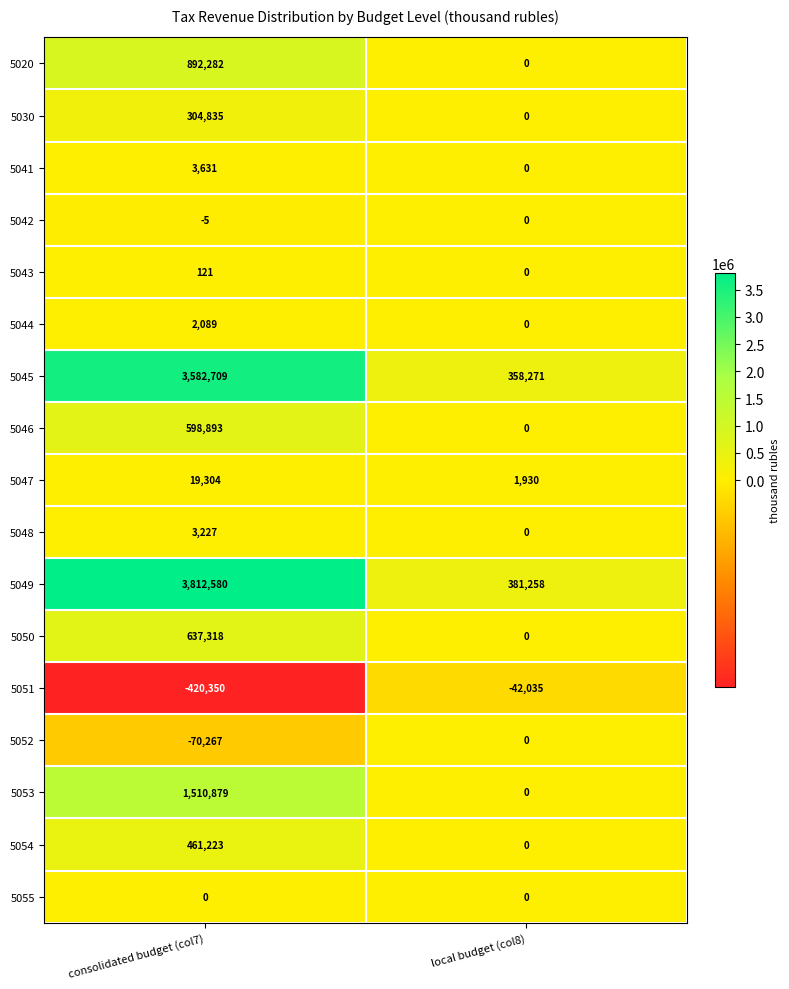

Rank the categories by 5042 value from highest to lowest.

local budget (col8), consolidated budget (col7)